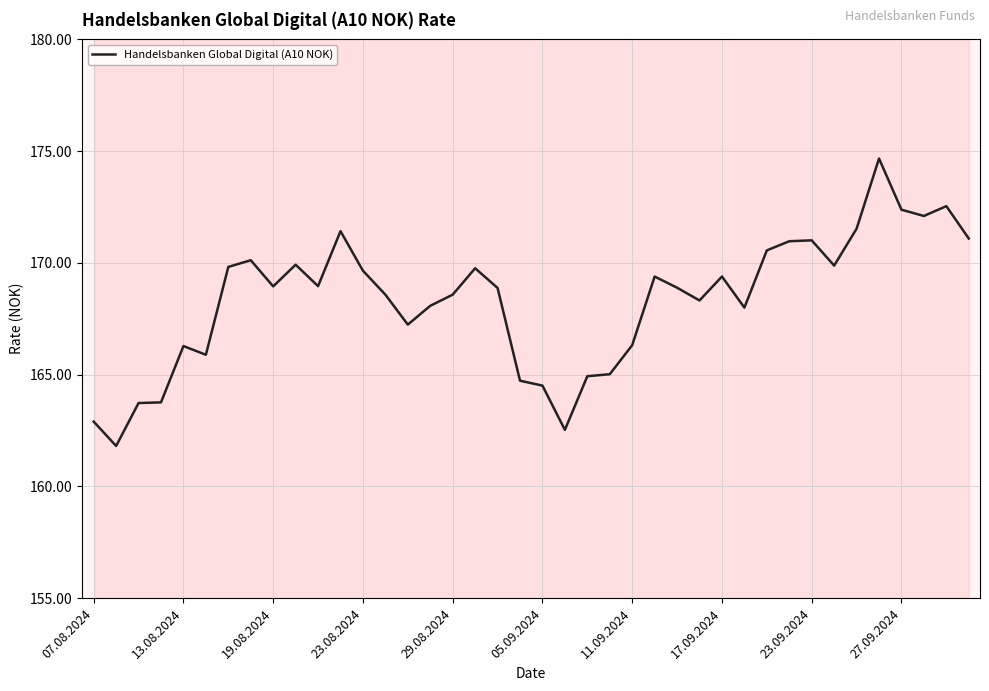

How many points are higher than both their immediate neighbors (excluding endpoints)?

10